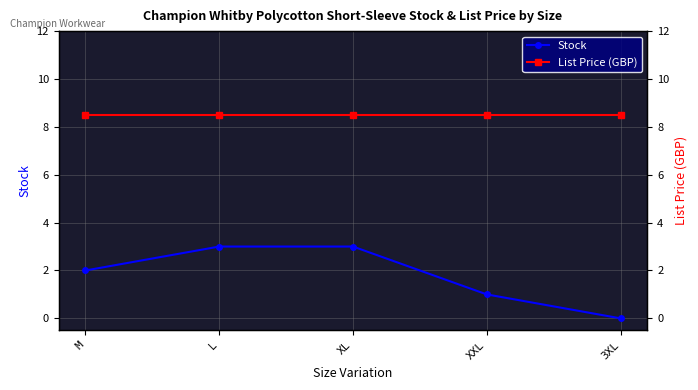

True or false: Stock and List Price (GBP) intersect in this chart.

False